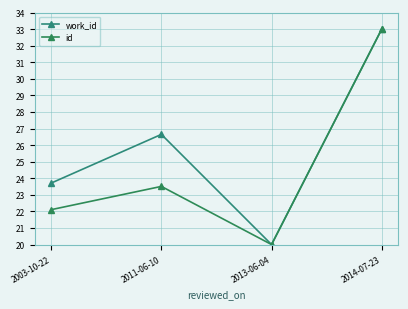

What value does the work_id series have at 2013-06-04?

20.0